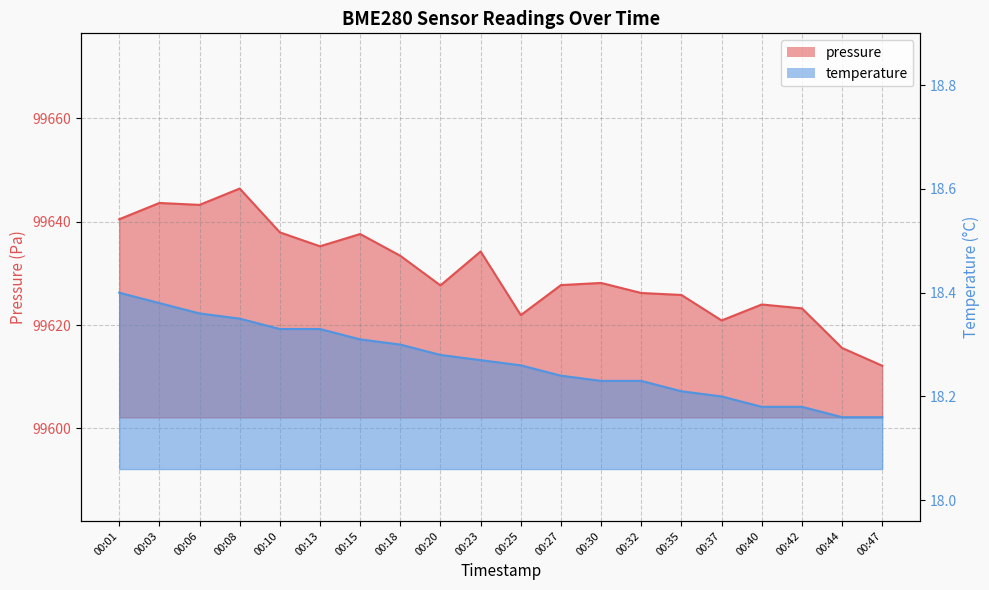

The value of pressure at 00:10 is 99637.9. True or false?

True